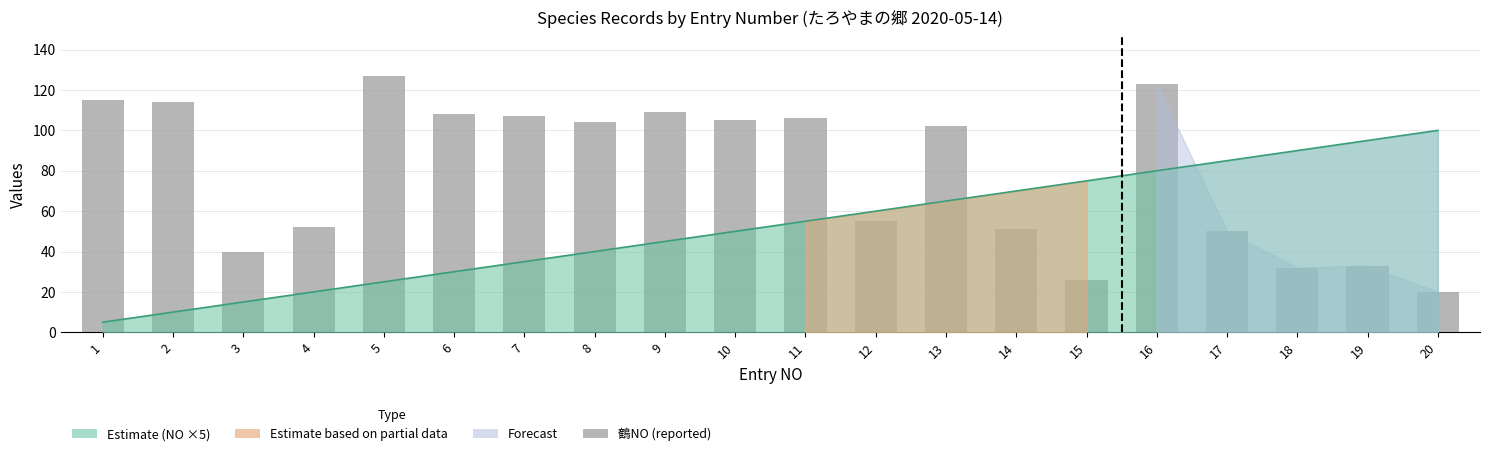

Rank the categories by value from highest to lowest.

5, 16, 1, 2, 9, 6, 7, 11, 10, 8, 13, 12, 4, 14, 17, 3, 19, 18, 15, 20